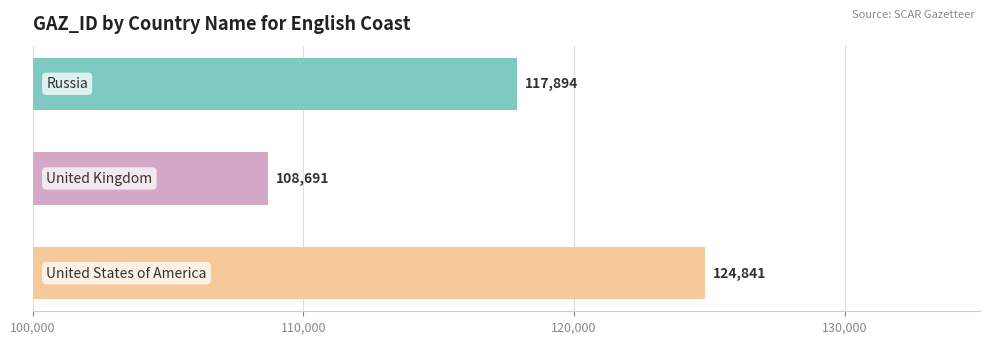

What is the smallest value displayed?

108691